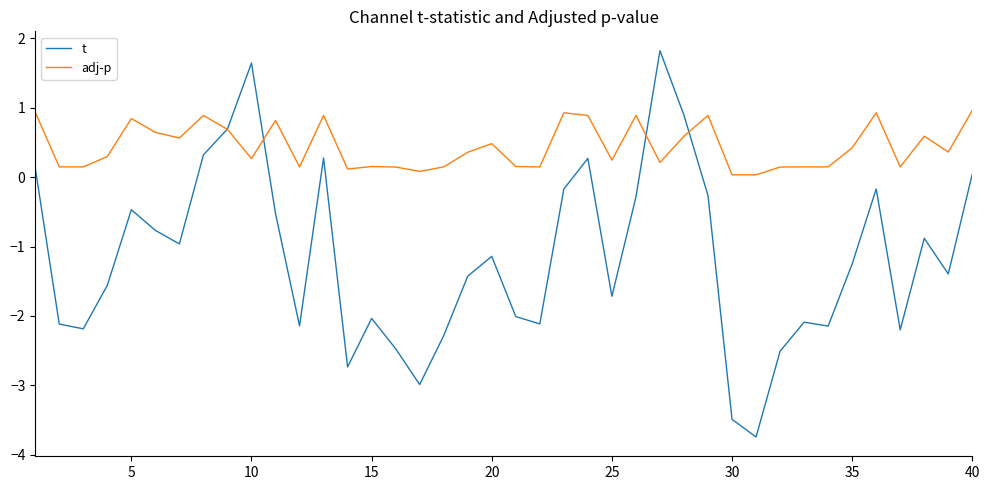

Which series has the largest range (max minus min)?

t